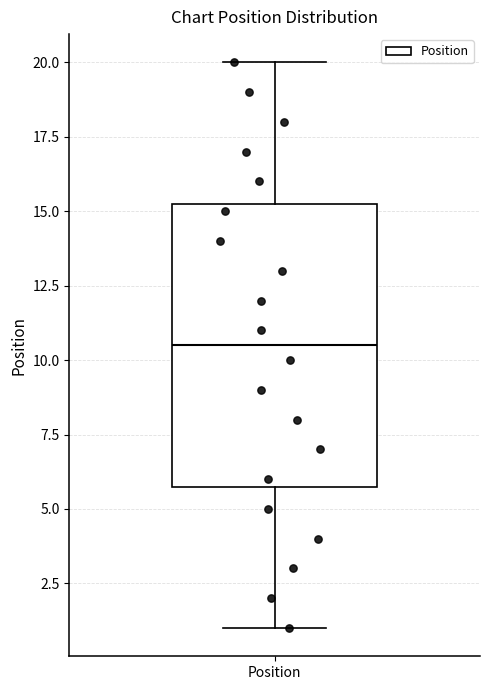

Where does the upper whisker of the box for Position end on the y-axis? The values are not printed on the chart, so give them approximately, as read against the axis.

20.0